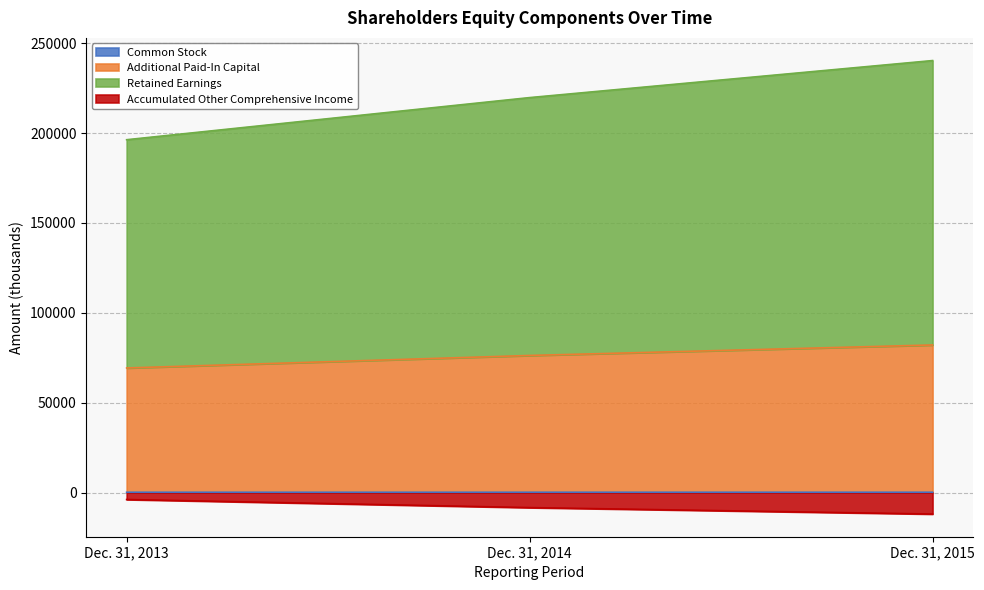

What is the value of the Accumulated Other Comprehensive Income point at the 1st from the left?

-3902